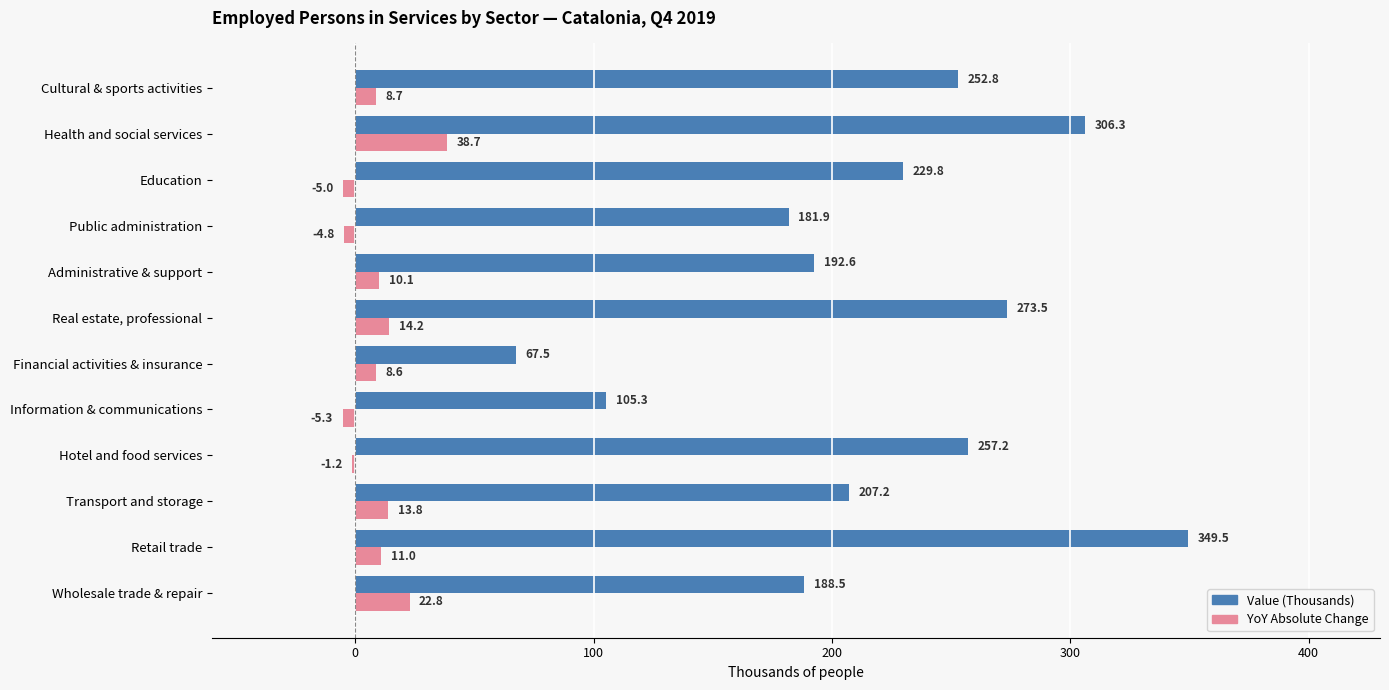

At which category is the sum across all series the highest?

Retail trade